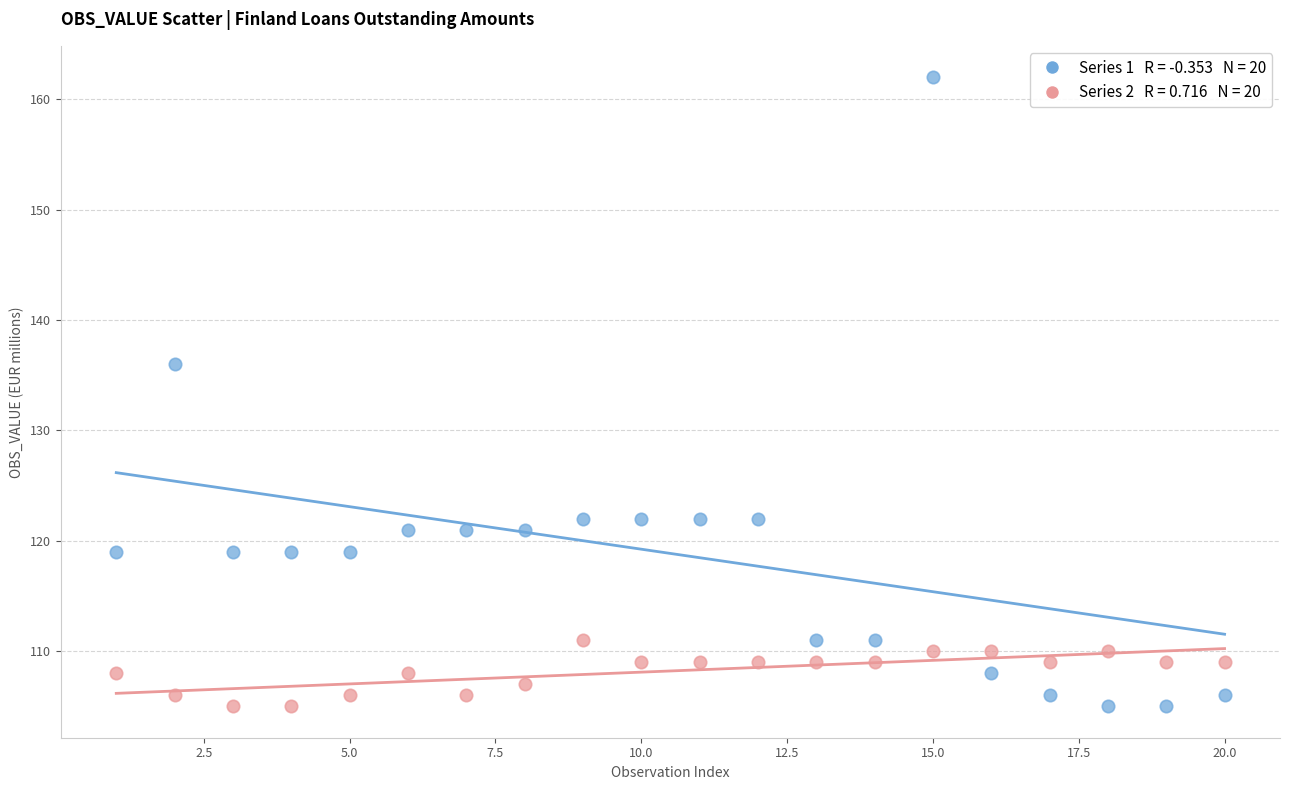

Across all series, what Y value is closest to 133?

136